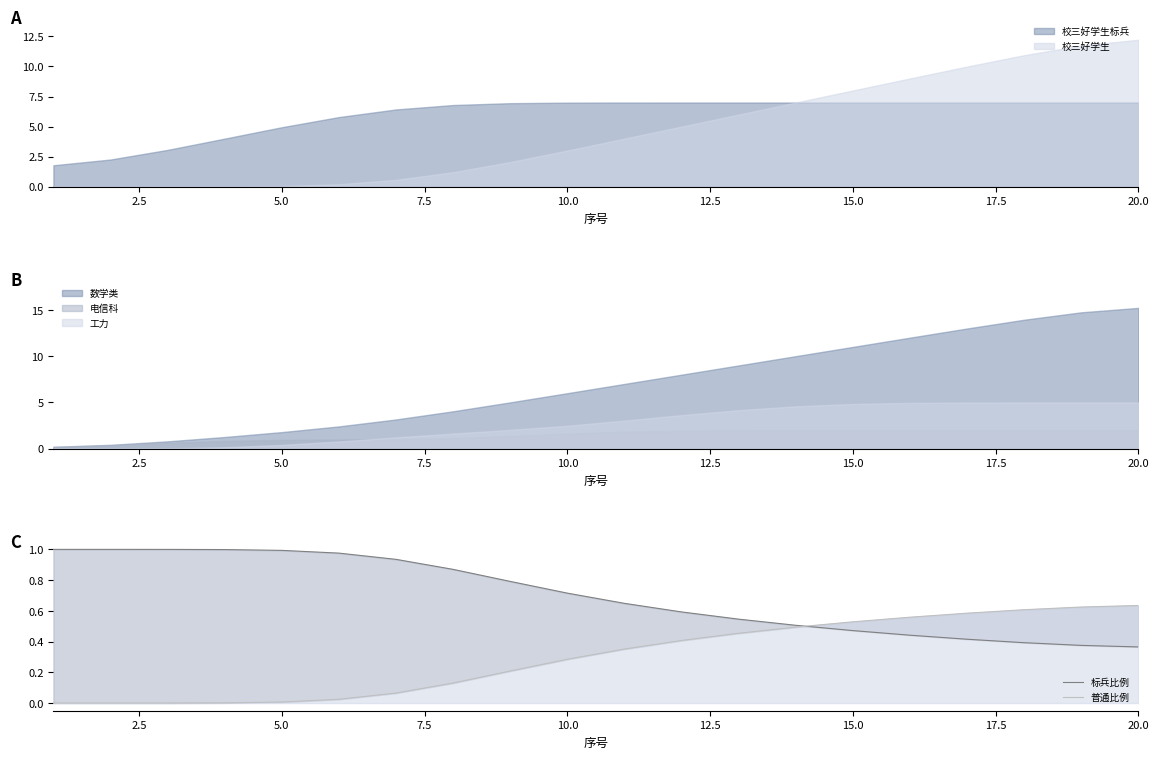

True or false: 标兵比例 and 普通比例 cross at least once.

True